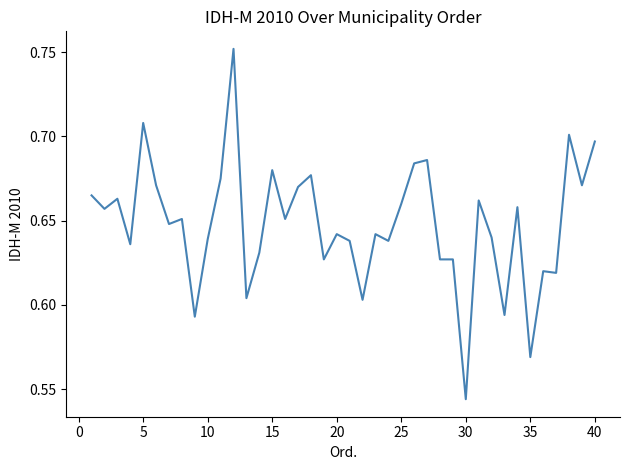

Between 35 and 20, which is larger?

20